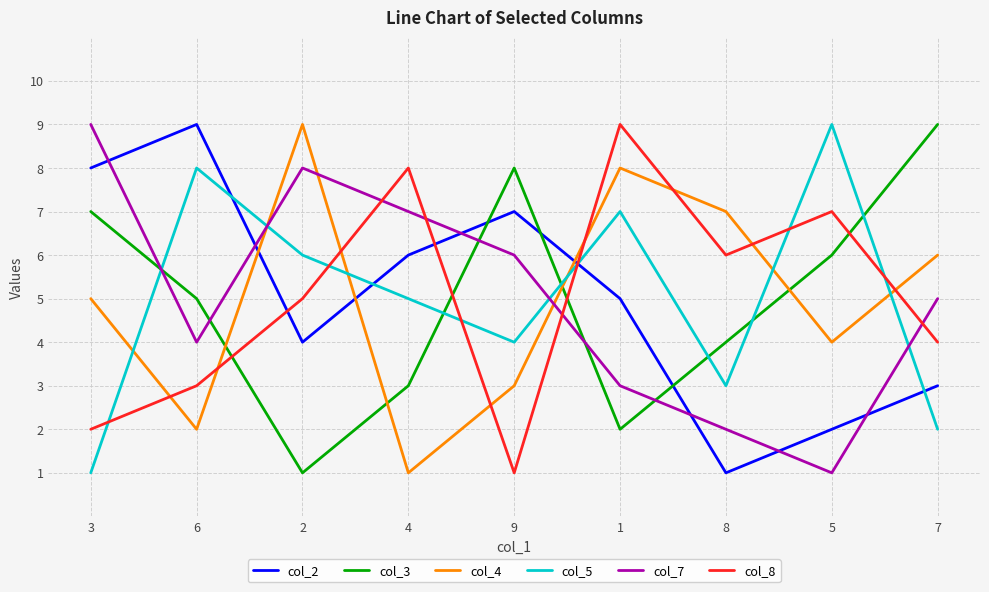

What is the maximum value shown in the chart?

9